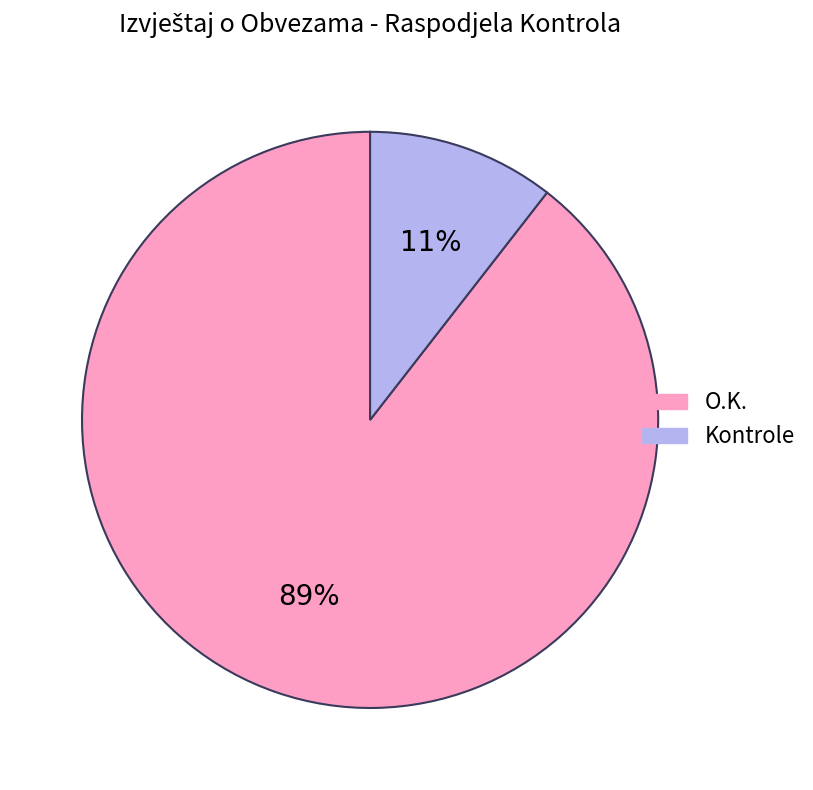

What is the smallest slice in the pie chart?

Kontrole